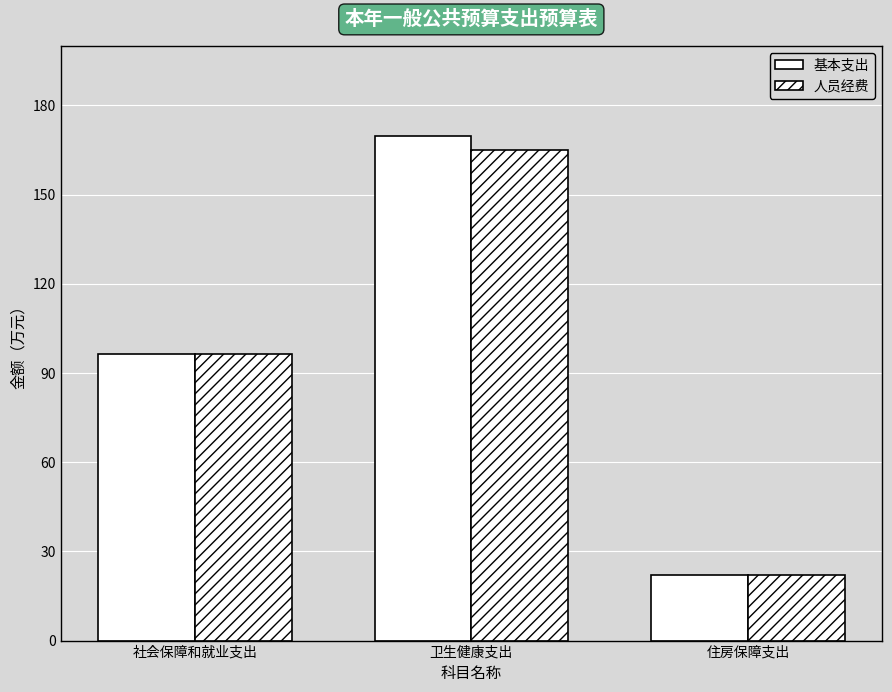

How many distinct data groups are displayed?

2